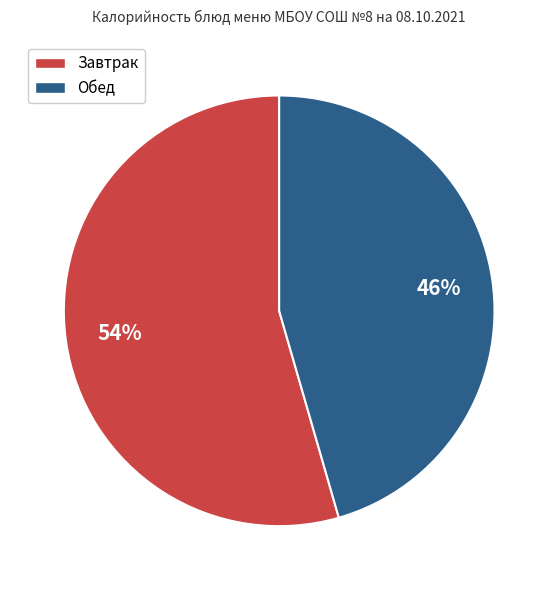

The Обед slice represents 46% of the pie. True or false?

True